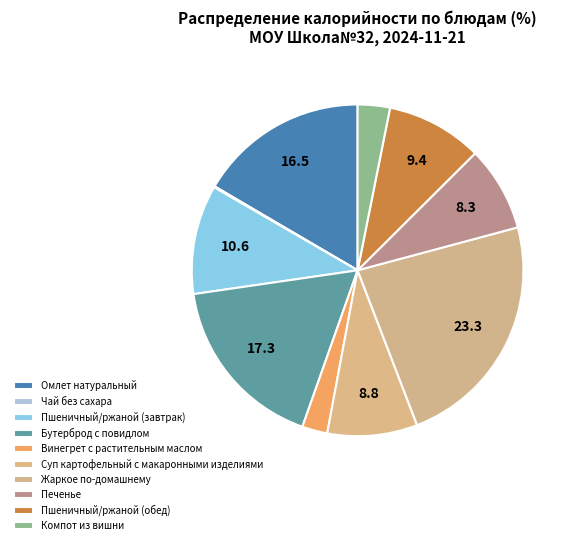

Combined, what portion of the pie is Суп картофельный с макаронными изделиями and Компот из вишни?

11.9%